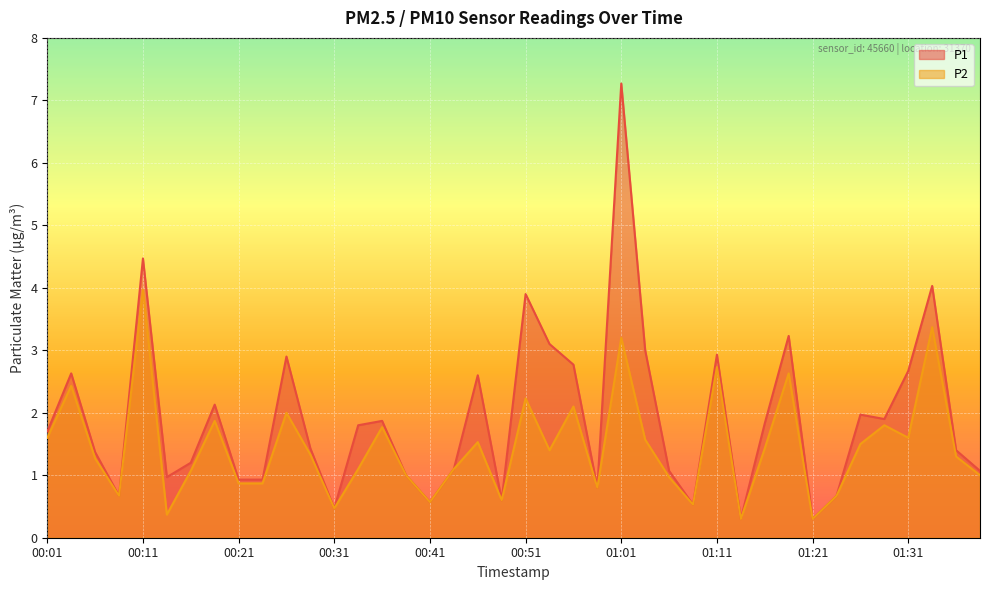

What is the minimum value shown in the chart?

0.3